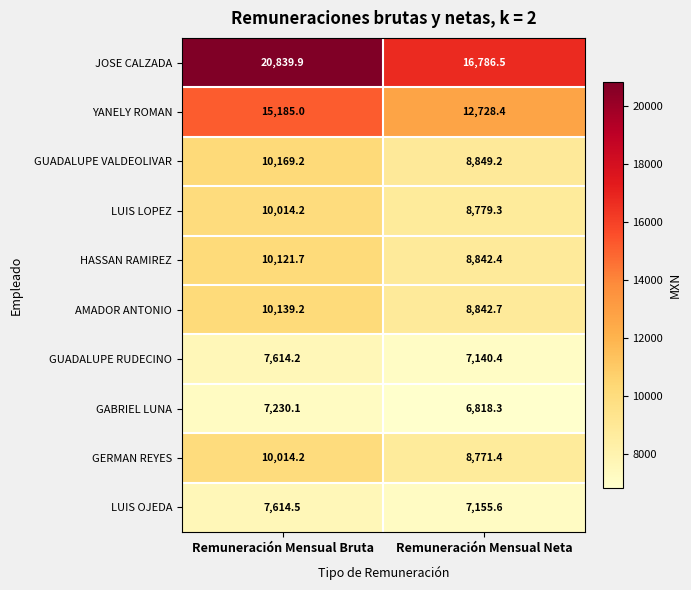

Which category has the lowest value across all series?

Remuneración Mensual Neta